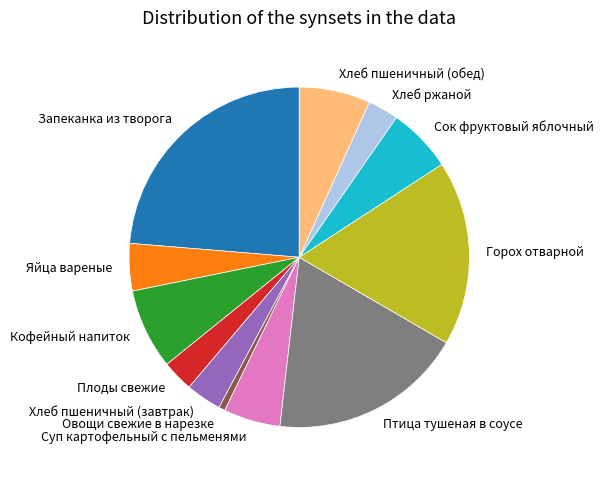

Does Суп картофельный с пельменями account for over 50% of the chart?

No